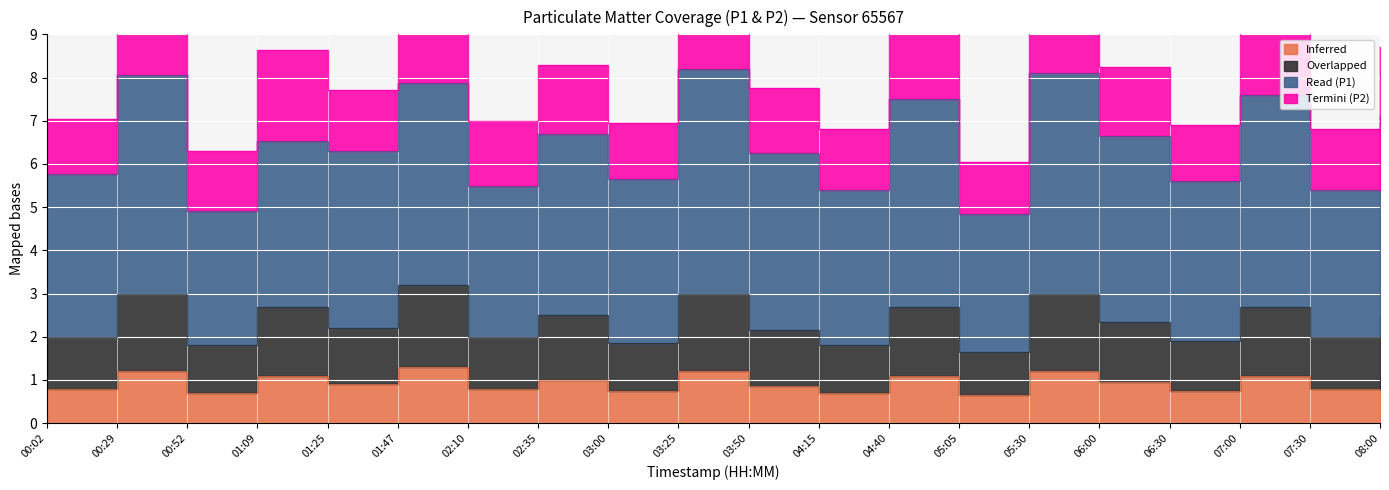

What is the lowest value of the Inferred series?

0.7